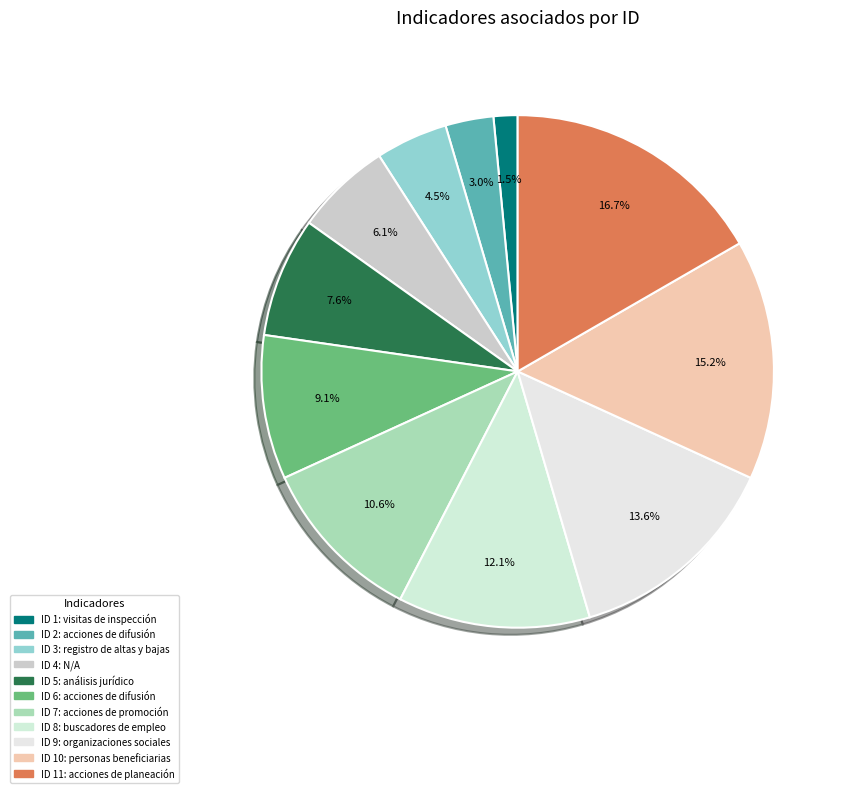

Is ID 9: organizaciones sociales the majority of the pie?

No